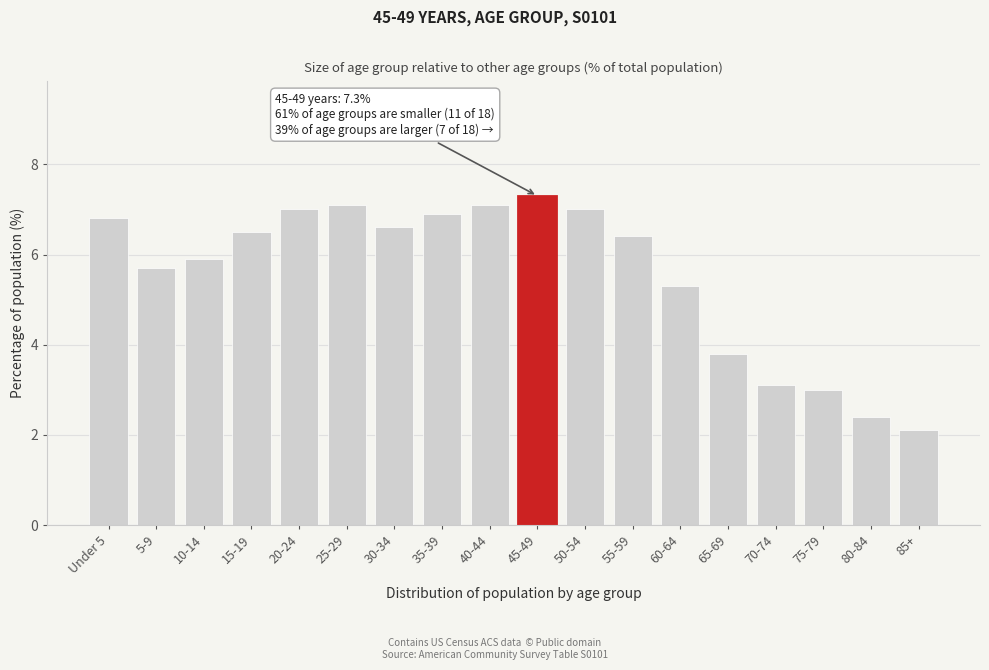

Reading right to left, transcribe all the data shown in this chart.

85+=2.1	80-84=2.4	75-79=3.0	70-74=3.1	65-69=3.8	60-64=5.3	55-59=6.4	50-54=7.0	45-49=7.3	40-44=7.1	35-39=6.9	30-34=6.6	25-29=7.1	20-24=7.0	15-19=6.5	10-14=5.9	5-9=5.7	Under 5=6.8